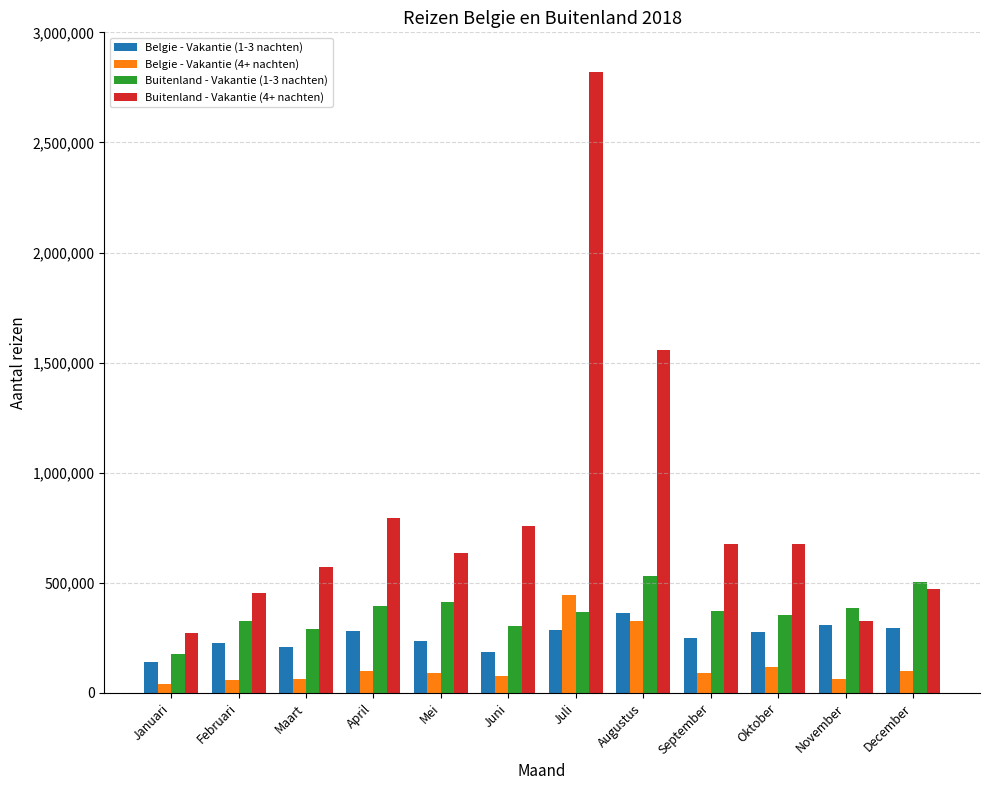

What is the difference between the maximum and minimum values in the Buitenland - Vakantie (4+ nachten) series?

2549480.7